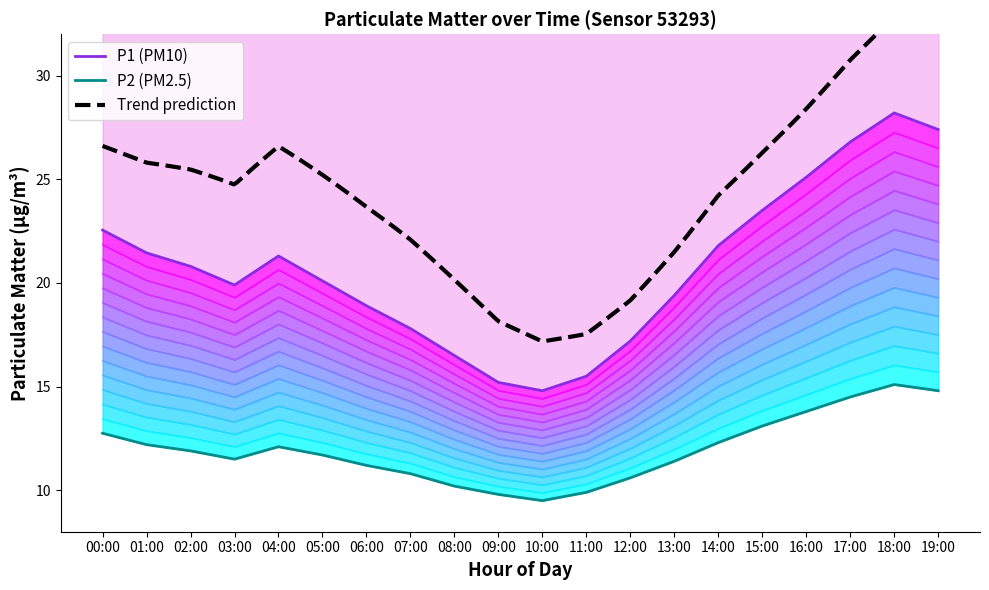

How many data points in P1 are less than 20?

9